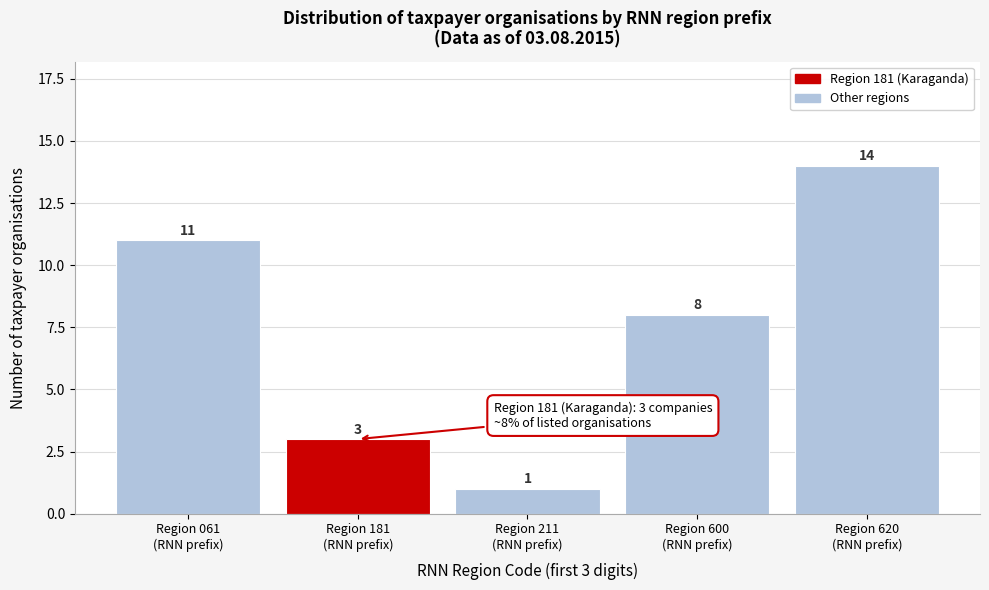

Reading right to left, extract all data points from this chart.

14	8	1	3	11